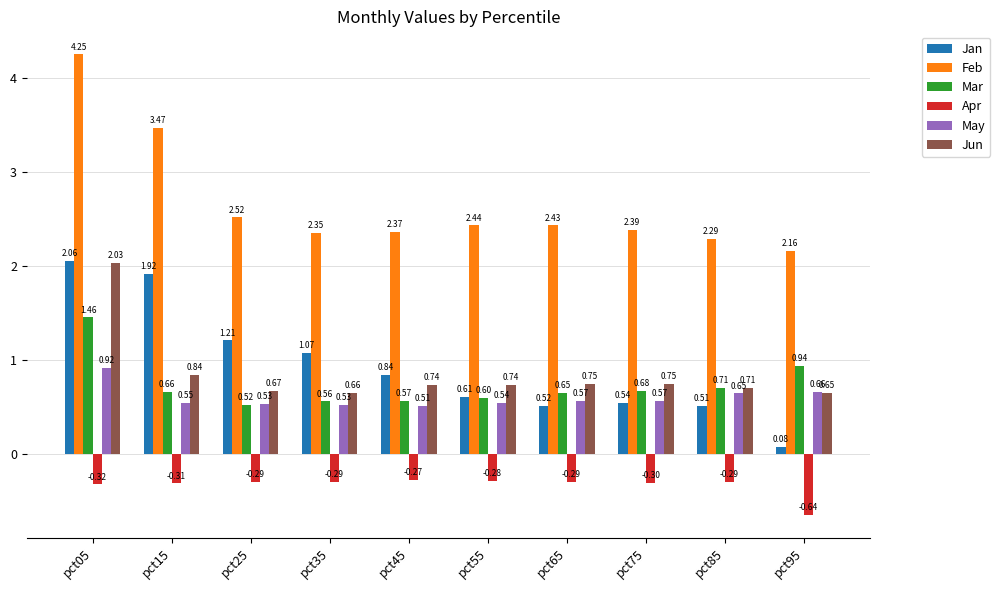

What are all the series names shown in the legend?

Jan, Feb, Mar, Apr, May, Jun